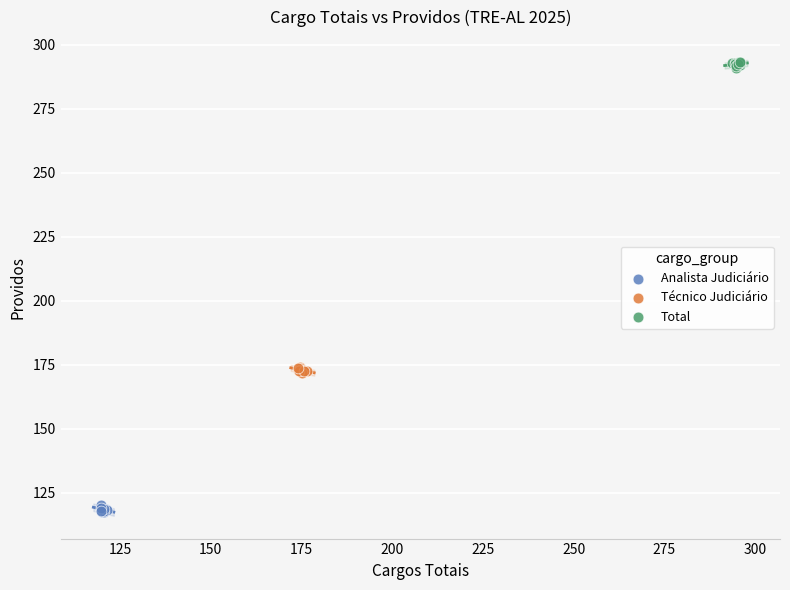

Which series reaches the maximum Y coordinate?

Total